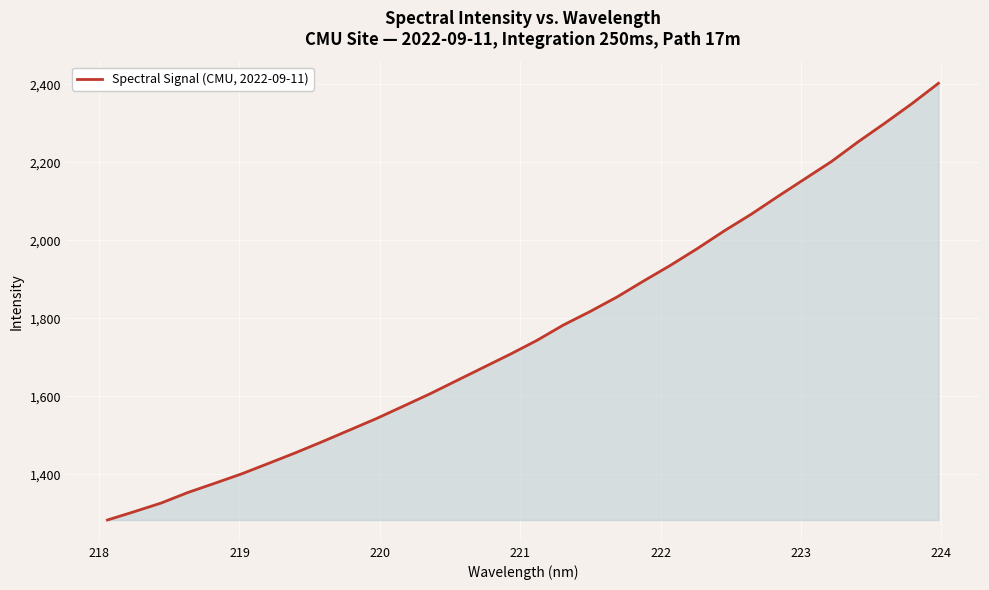

What is the difference between the maximum and minimum values?

1119.2